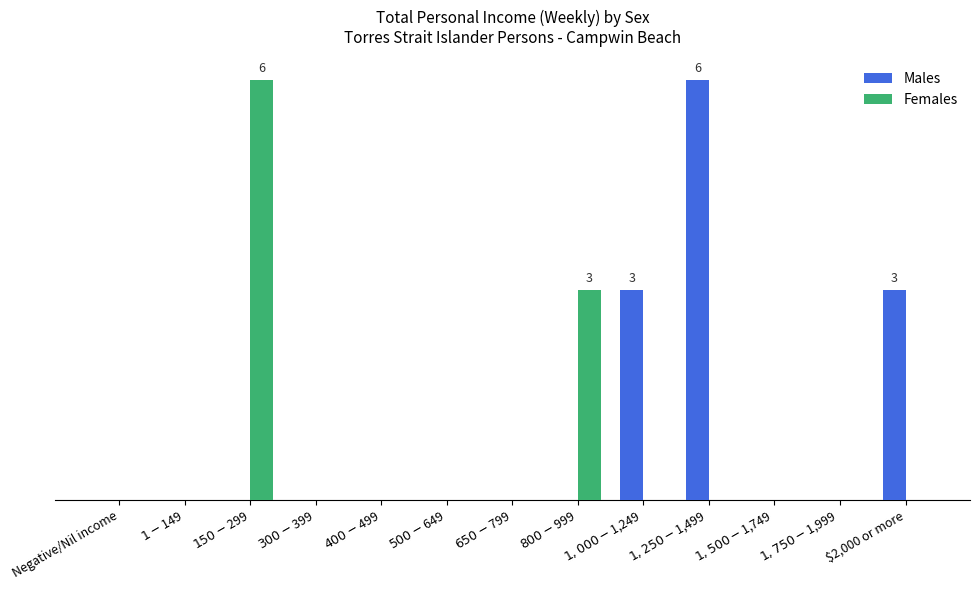

Reading left to right, transcribe all the data shown in this chart.

Males: Negative/Nil income=0	$1-$149=0	$150-$299=0	$300-$399=0	$400-$499=0	$500-$649=0	$650-$799=0	$800-$999=0	$1,000-$1,249=3	$1,250-$1,499=6	$1,500-$1,749=0	$1,750-$1,999=0	$2,000 or more=3
Females: Negative/Nil income=0	$1-$149=0	$150-$299=6	$300-$399=0	$400-$499=0	$500-$649=0	$650-$799=0	$800-$999=3	$1,000-$1,249=0	$1,250-$1,499=0	$1,500-$1,749=0	$1,750-$1,999=0	$2,000 or more=0